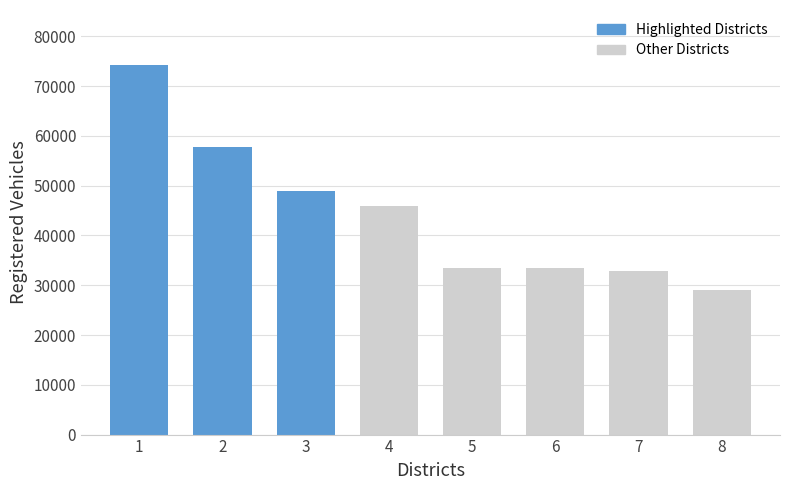

What is the change in value from 2 to 4?

-11805